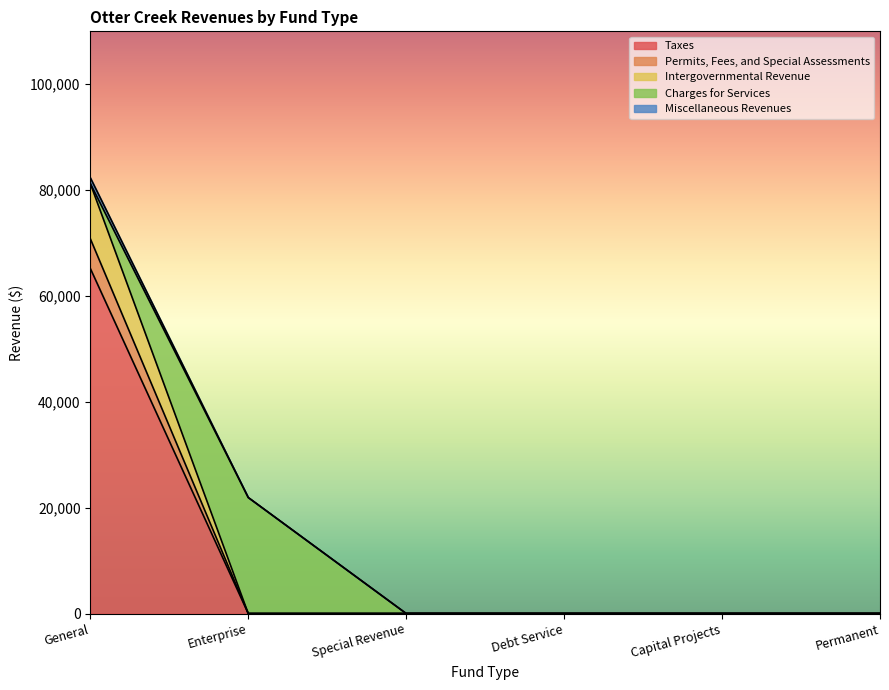

What is the label of the 3rd point from the left?

Special Revenue